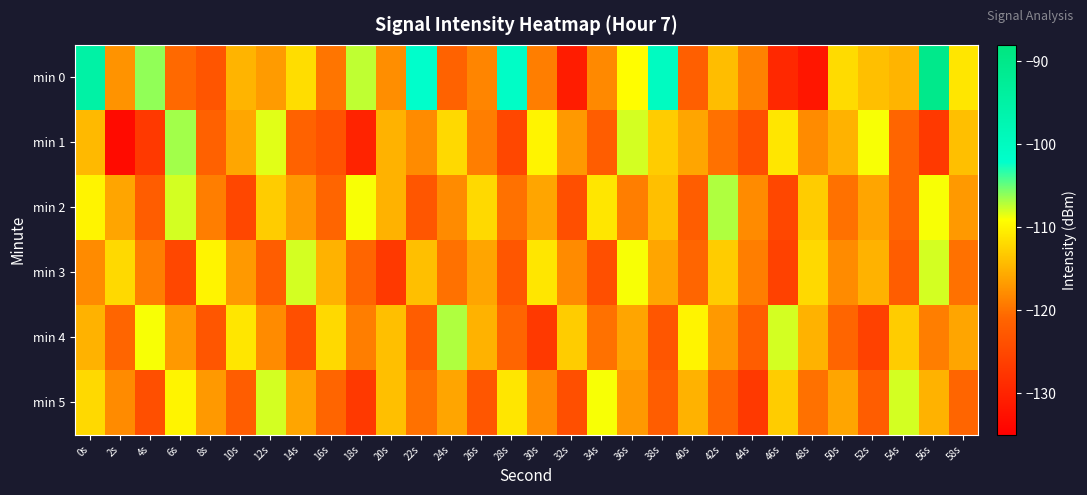

What is the minimum value shown in the chart?

-133.3